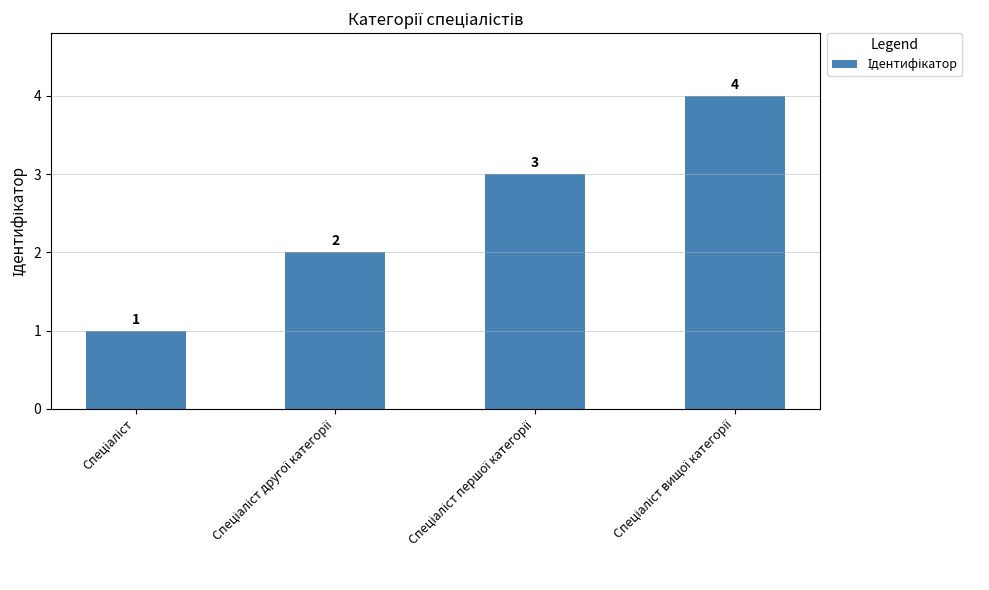

What is the value of the 4th bar from the left?

4